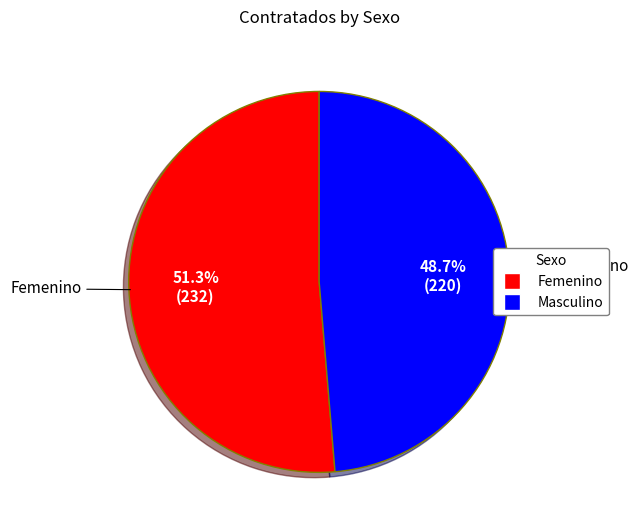

Which has a higher value, Femenino or Masculino?

Femenino